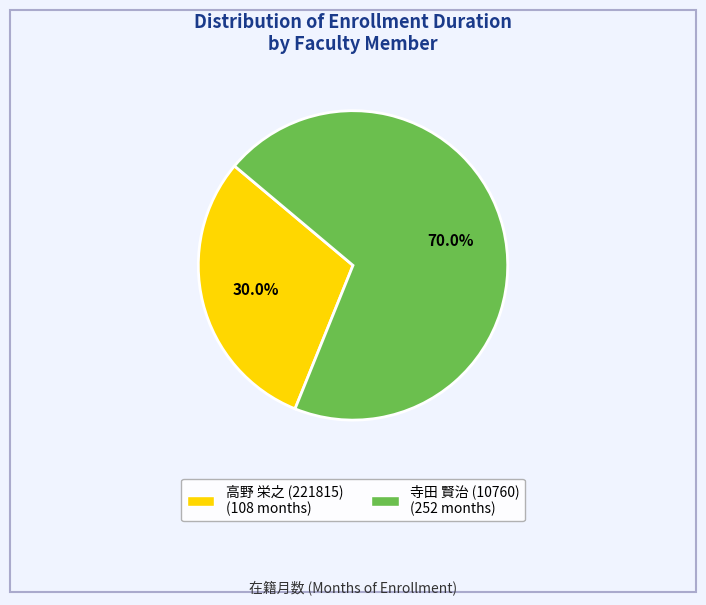

What is the total percentage of 高野 栄之 (221815) and 寺田 賢治 (10760)?

100.0%